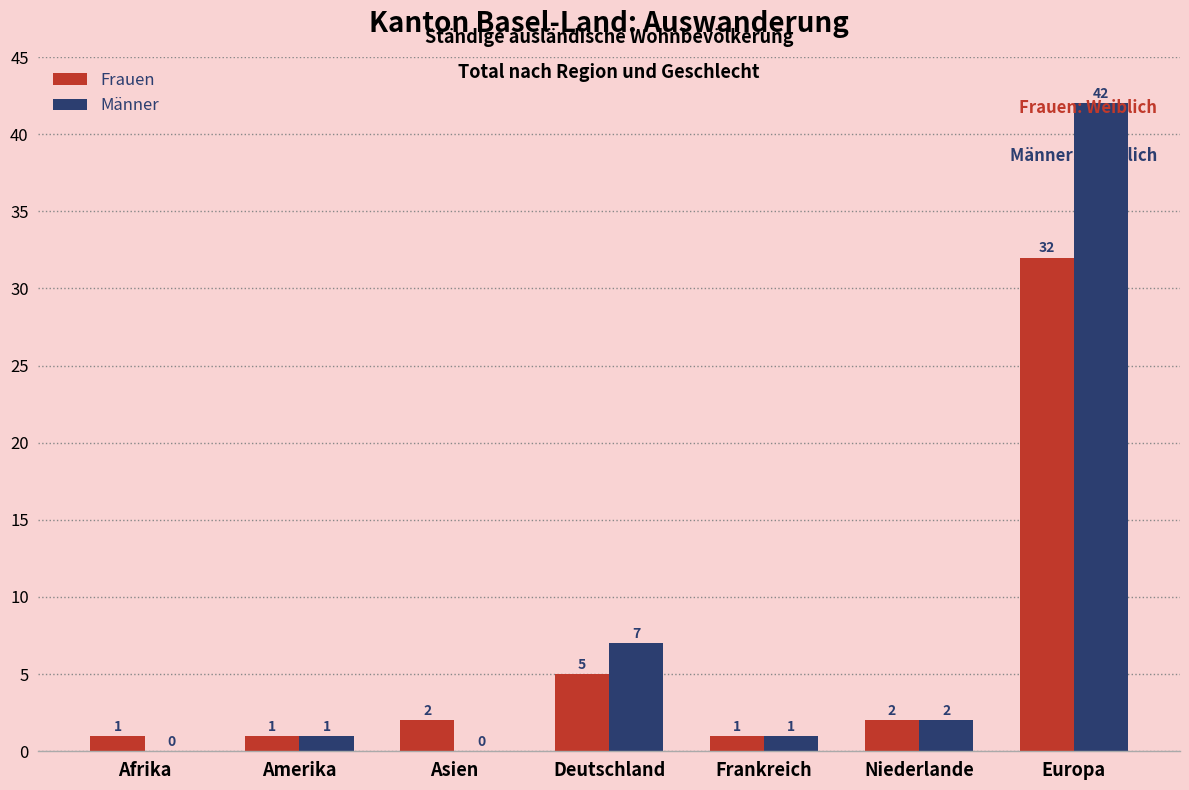

What is the maximum value for Frauen?

32